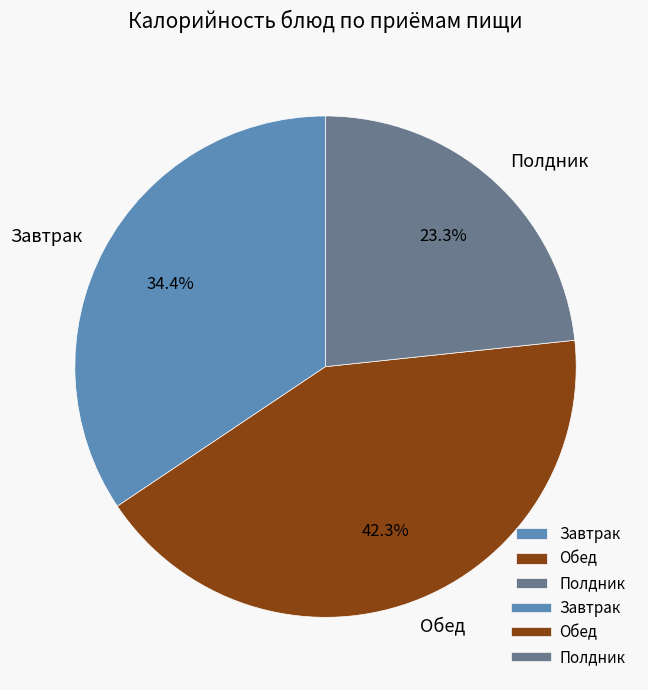

Count the number of slices in the pie.

3